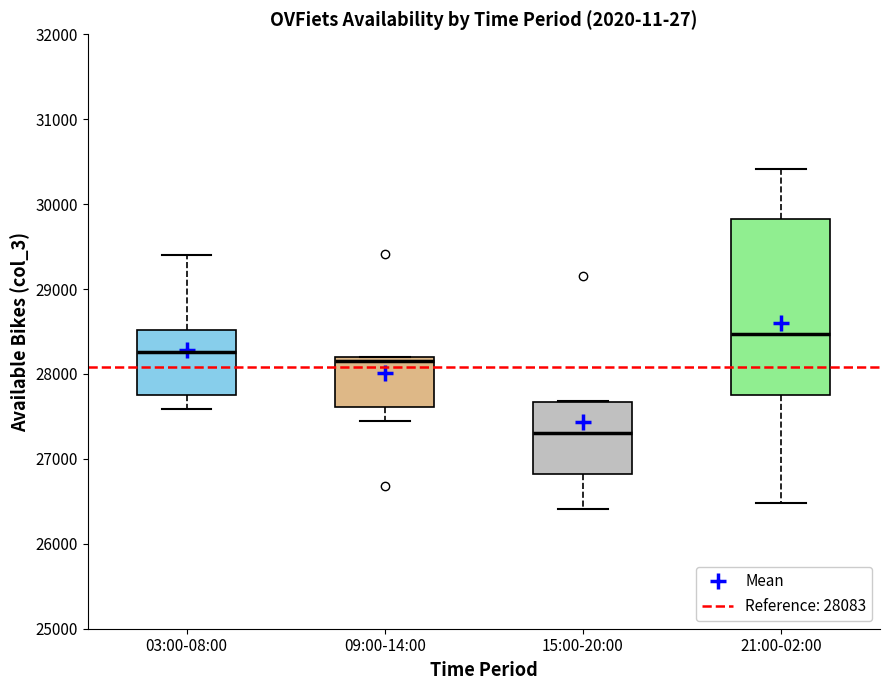

Which box has the lowest median line?

15:00-20:00